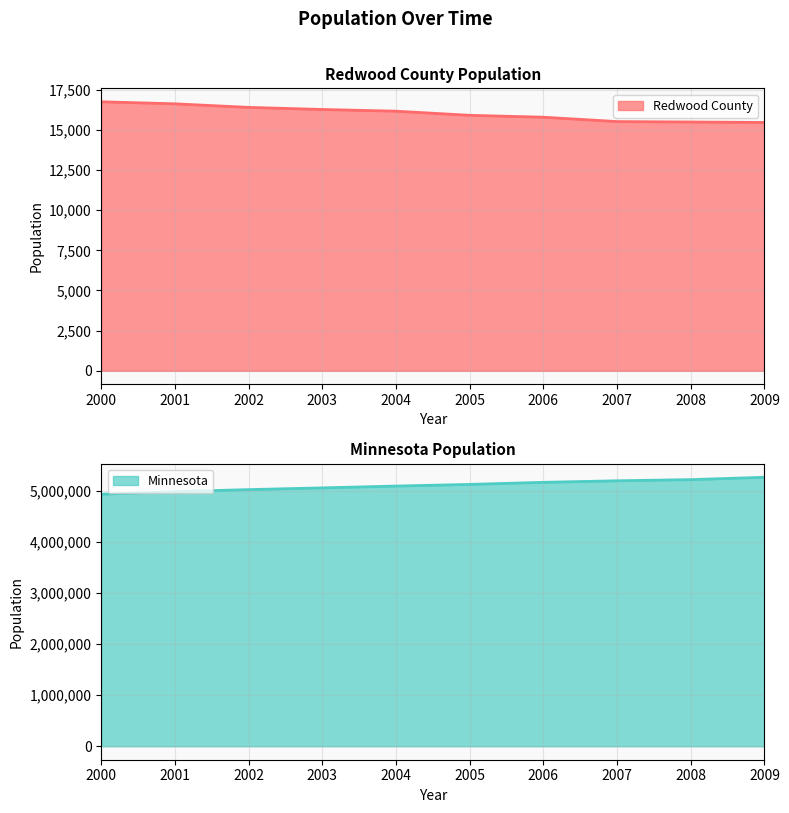

Which series has the widest spread of values?

Minnesota